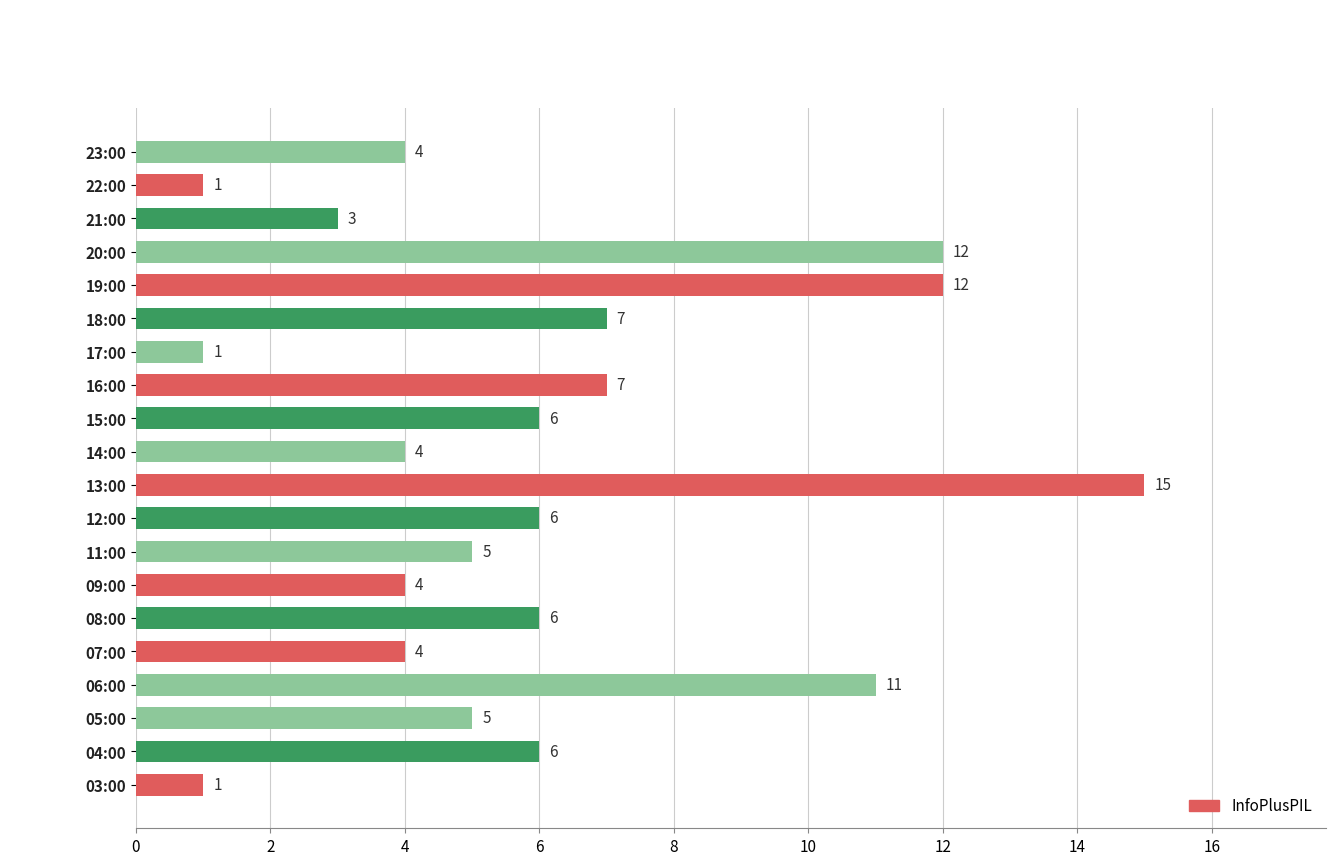

Is it true that the value at 08:00 is 2?

False